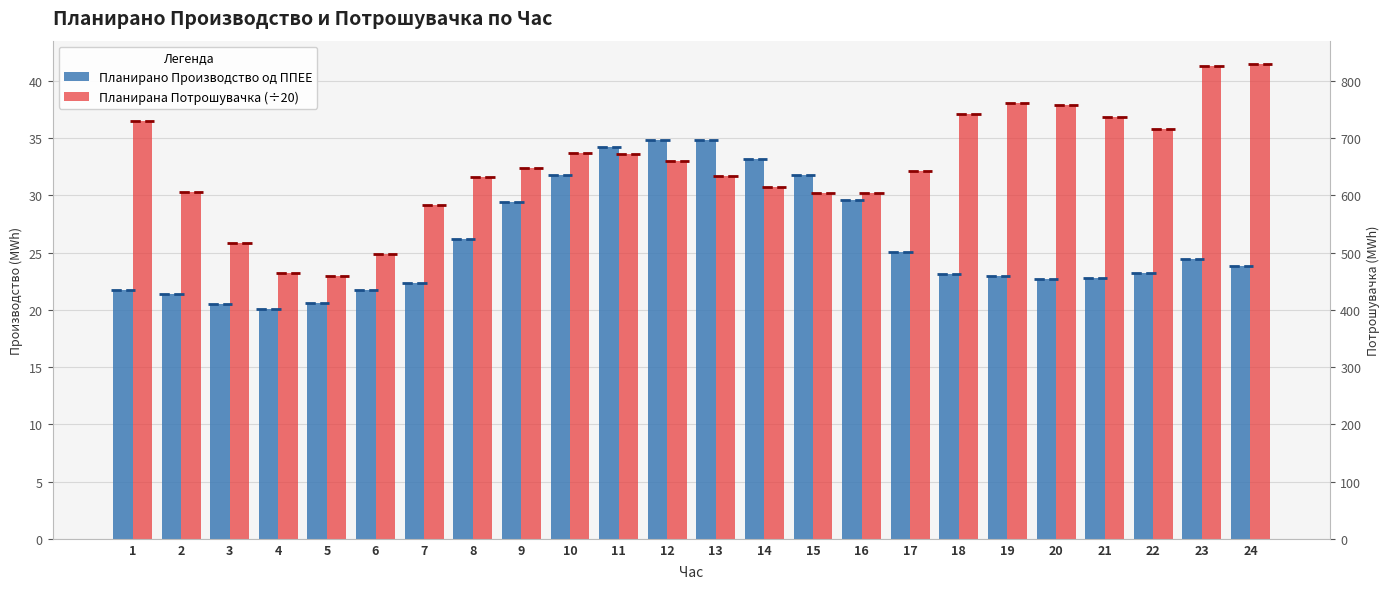

Which has a higher value, 1 or 2?

1